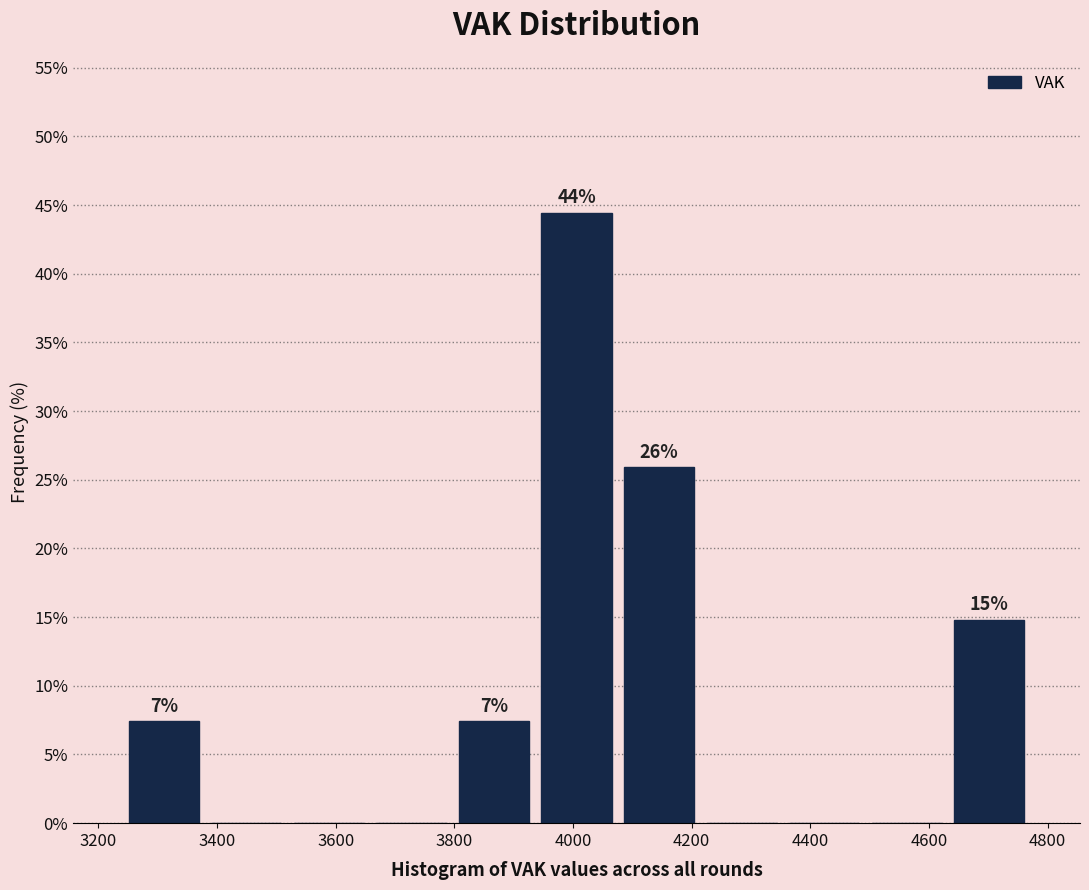

Which range on the x-axis has the tallest bar?

3940 to 4080